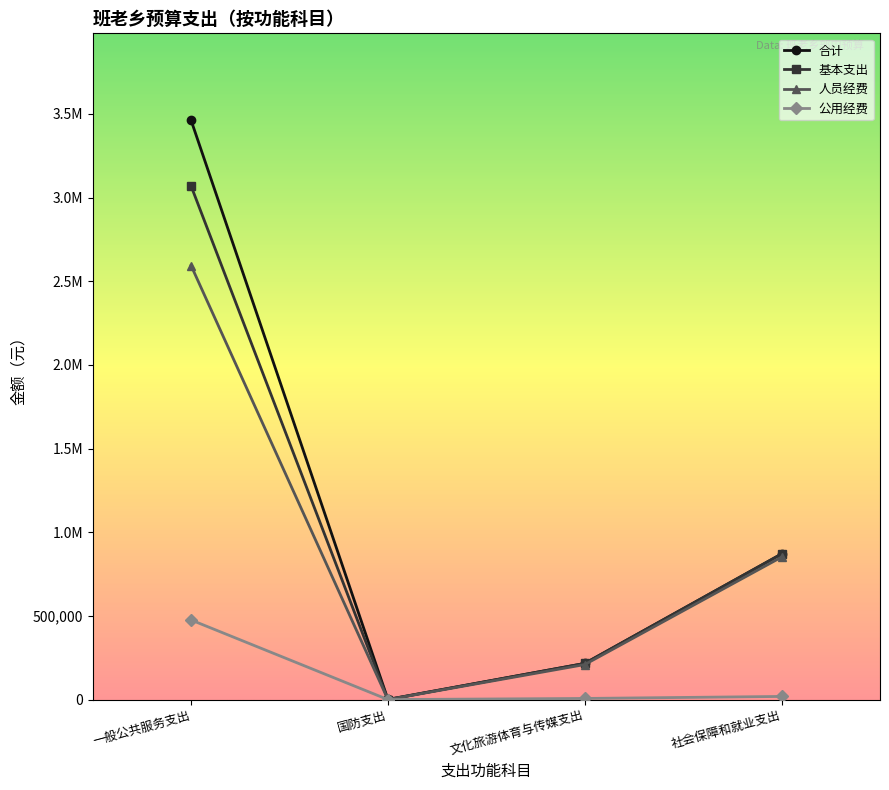

Does the chart have visible grid lines?

No